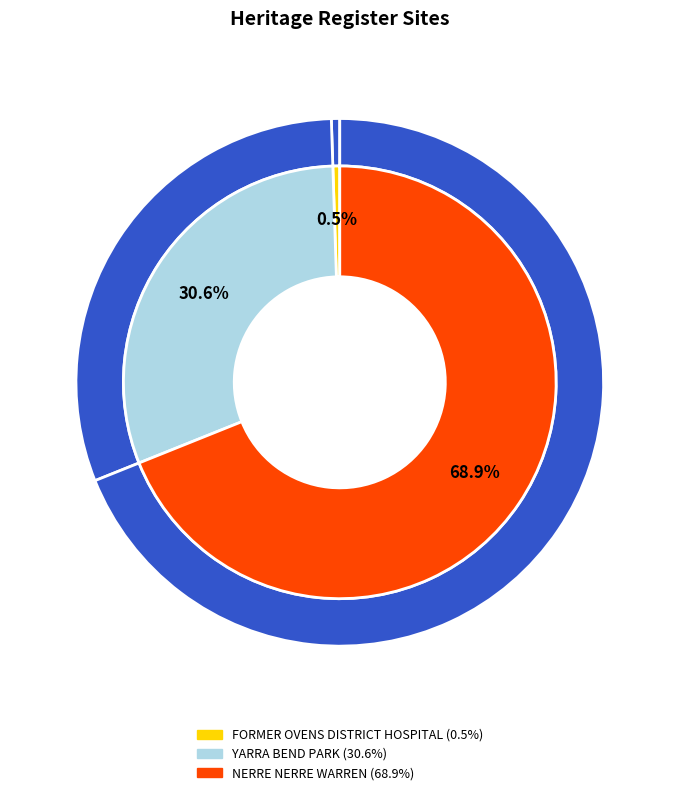

Which category has the biggest portion of the pie?

NERRE NERRE WARREN